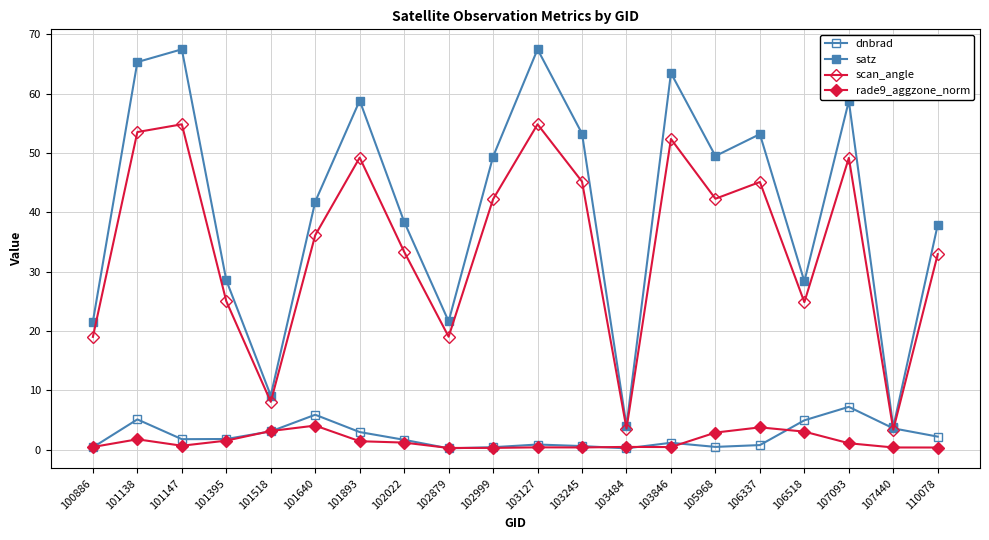

What is the sum of the rade9_aggzone_norm values at 101138 and 102022?

3.0